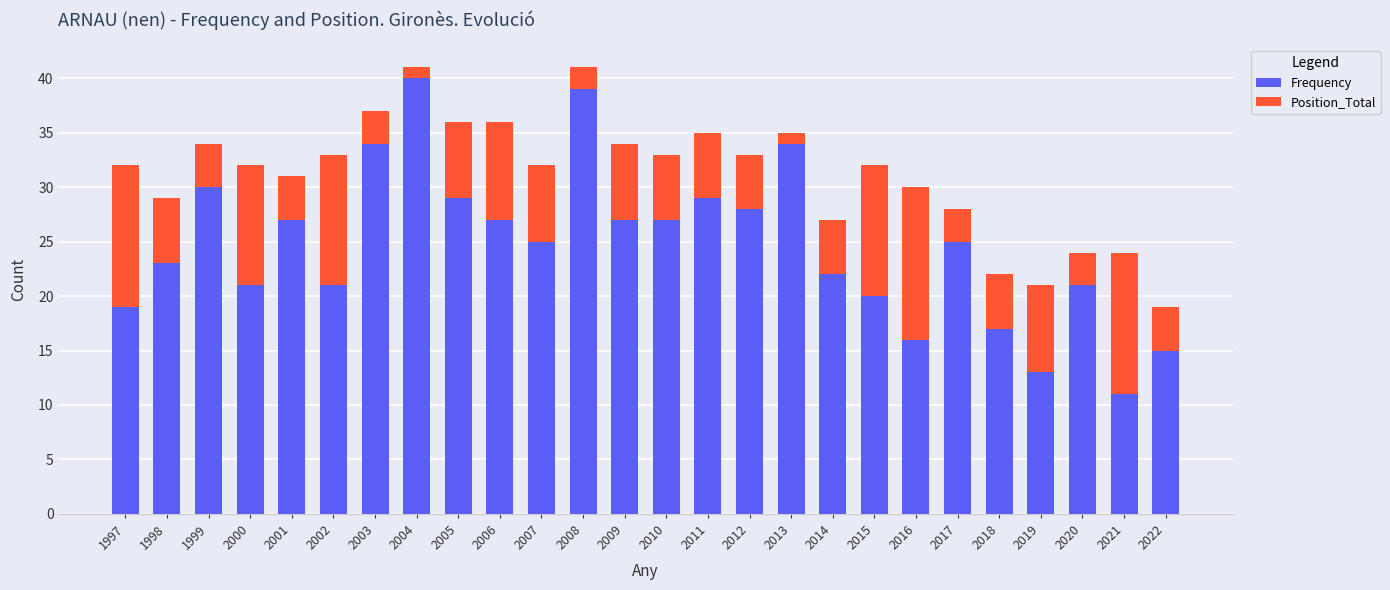

What is the difference between the maximum and minimum values in the Frequency series?

29